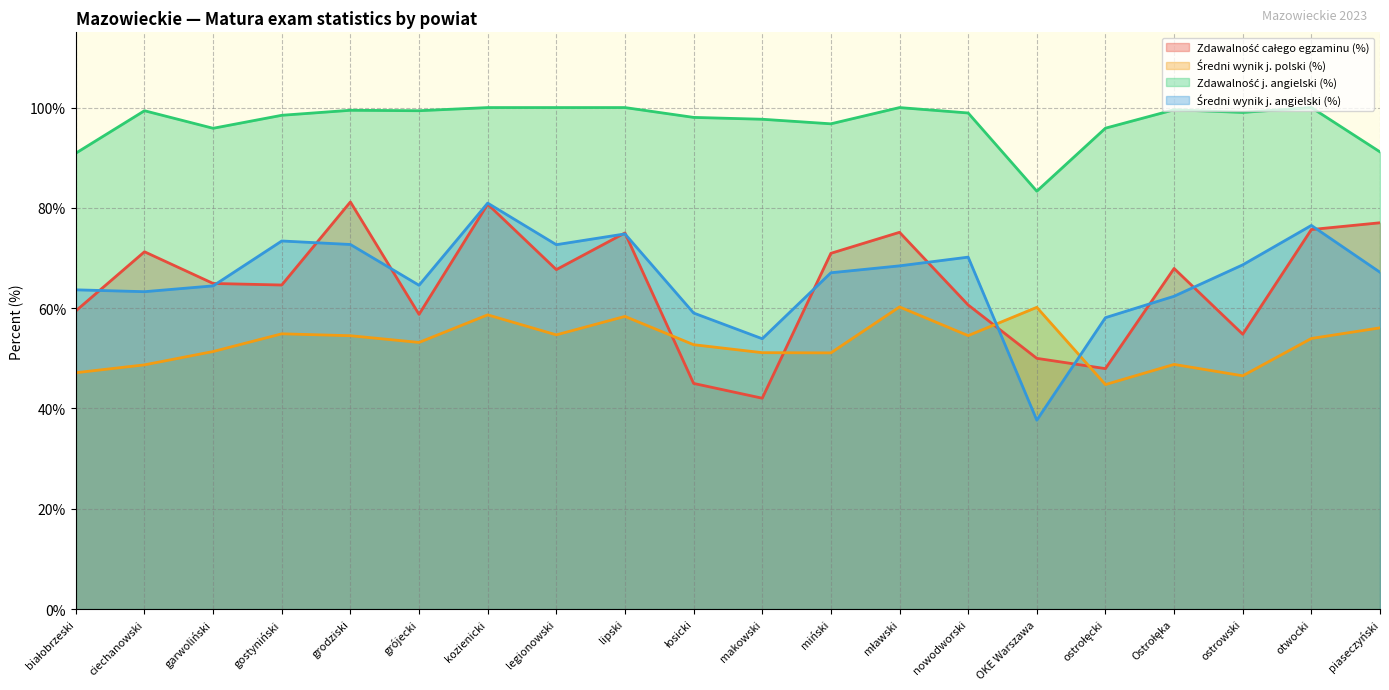

Where is the first local maximum for sredni_wynik_angielski?

gostyniński